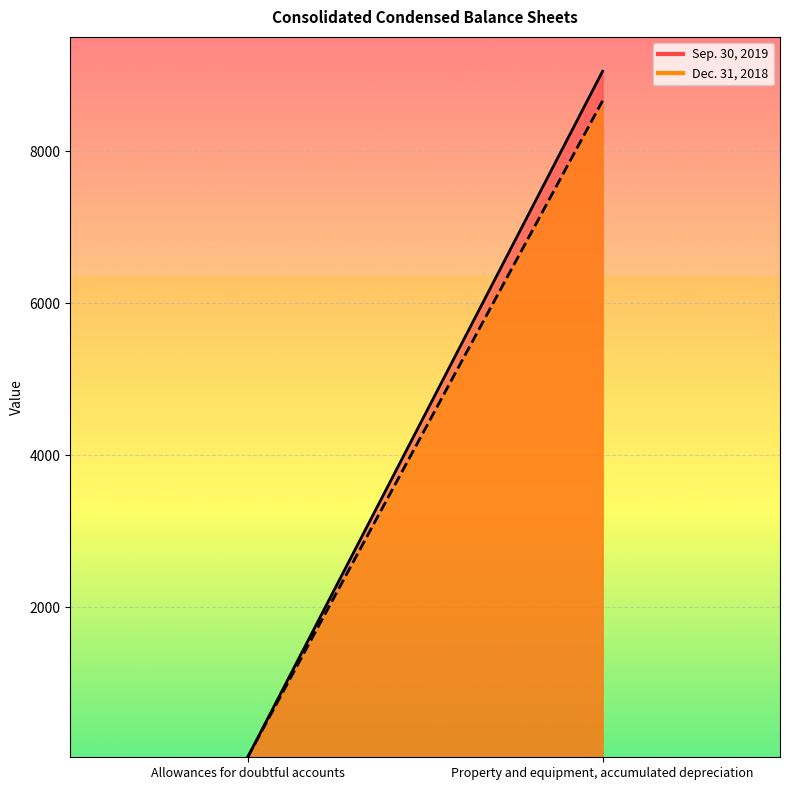

Reading right to left, list all the values displayed in this chart.

Sep. 30, 2019: 9055.3	22.6
Dec. 31, 2018: 8666.9	24.1